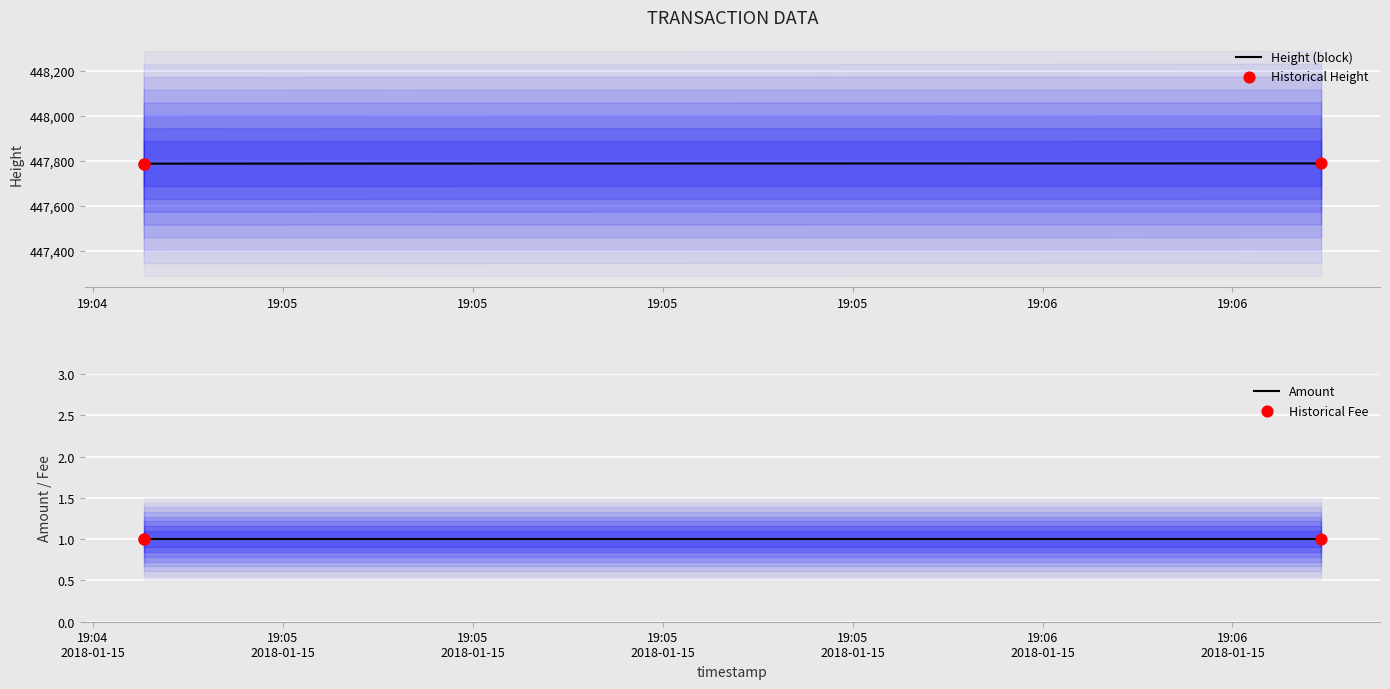

Is the value of Height (block) at 19:05 greater than the value of Historical Height at 19:05?

No